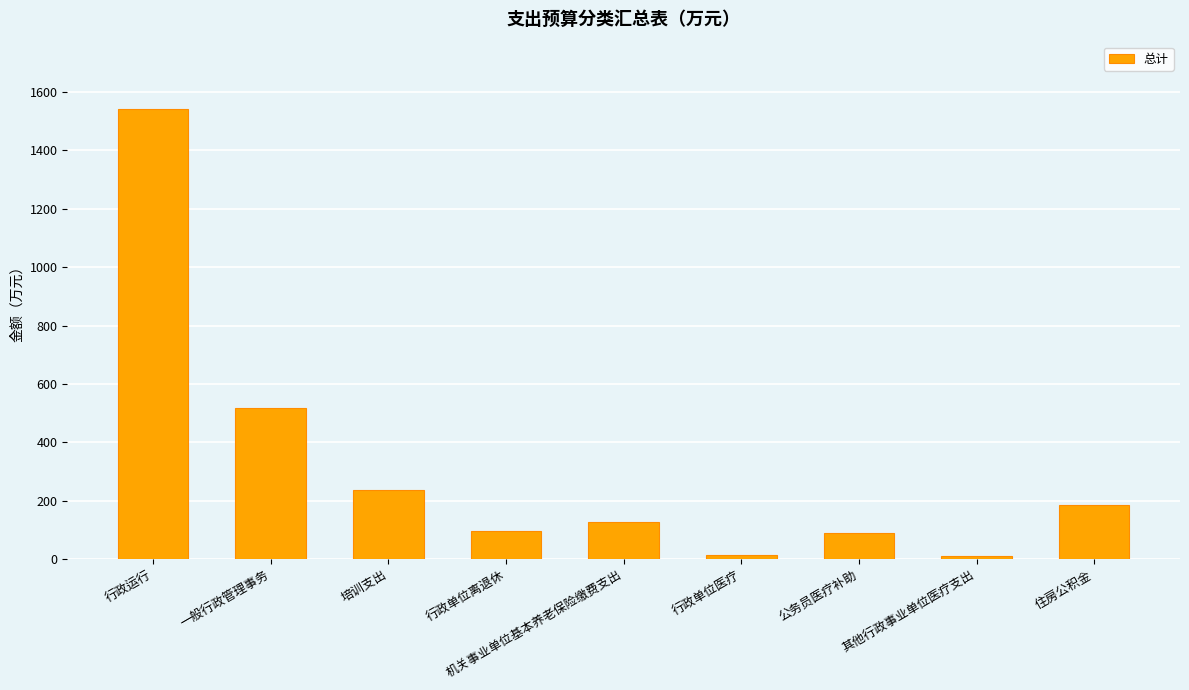

At which label does the data first exceed 126?

行政运行